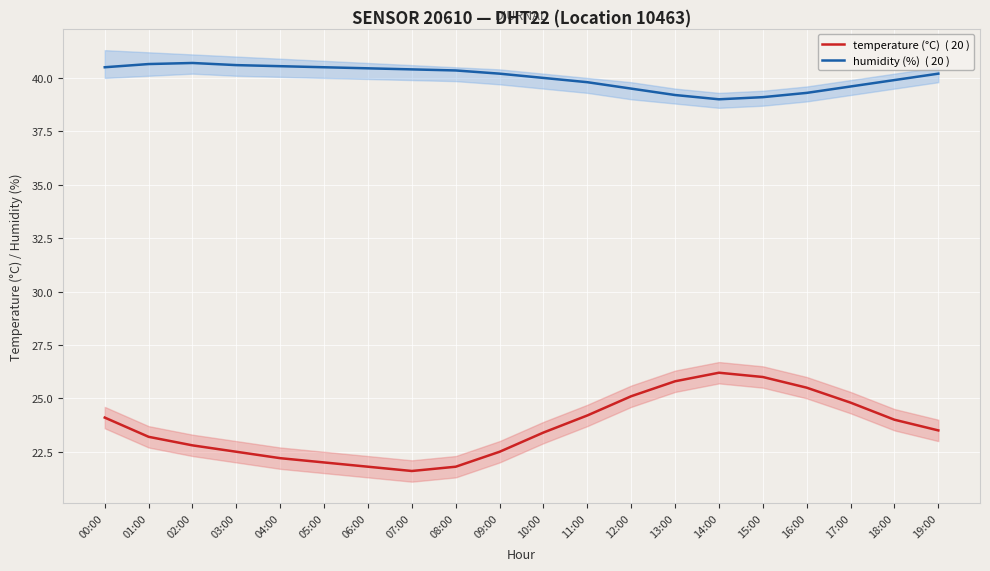

In temperature (°C)  ( 20 ), how many points are lower than both neighbors (excluding endpoints)?

1